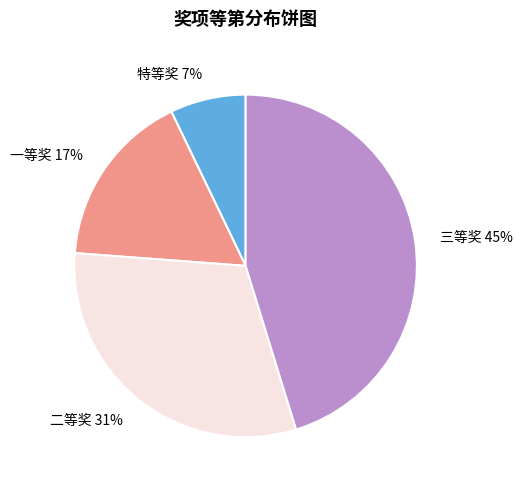

To the nearest percent, what portion does 一等奖 represent?

17%